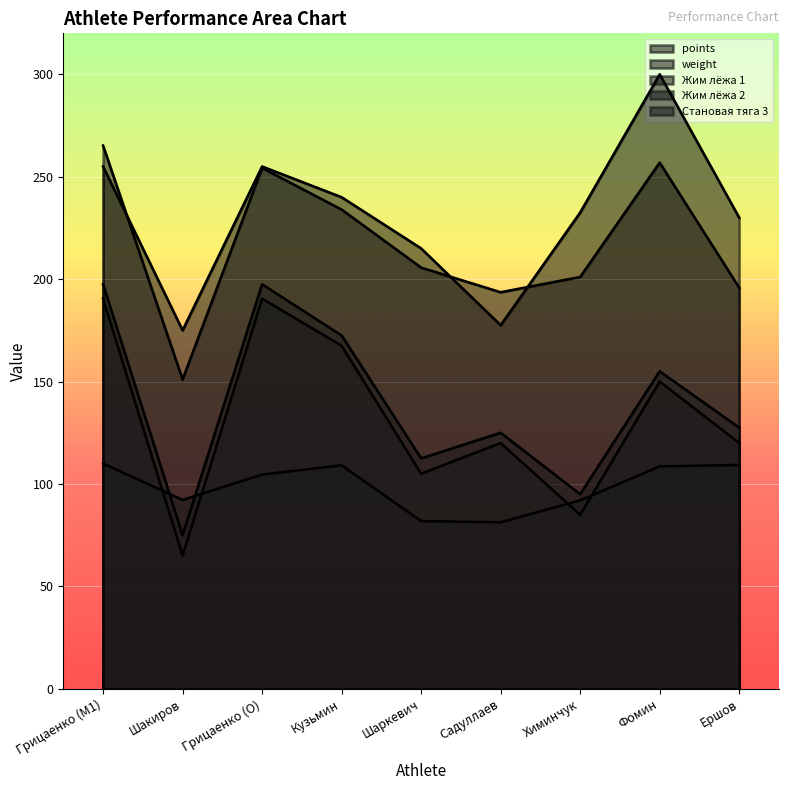

How many data points does each series have?

9